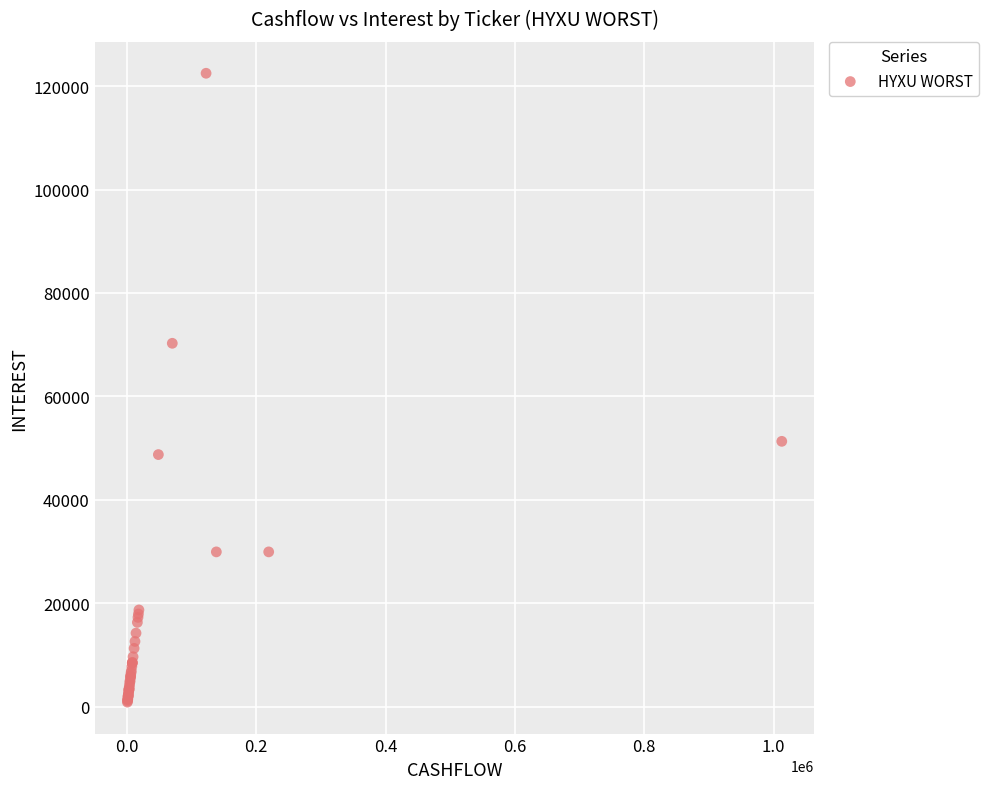

What Y value in the scatter plot is closest to 61677?

70268.8